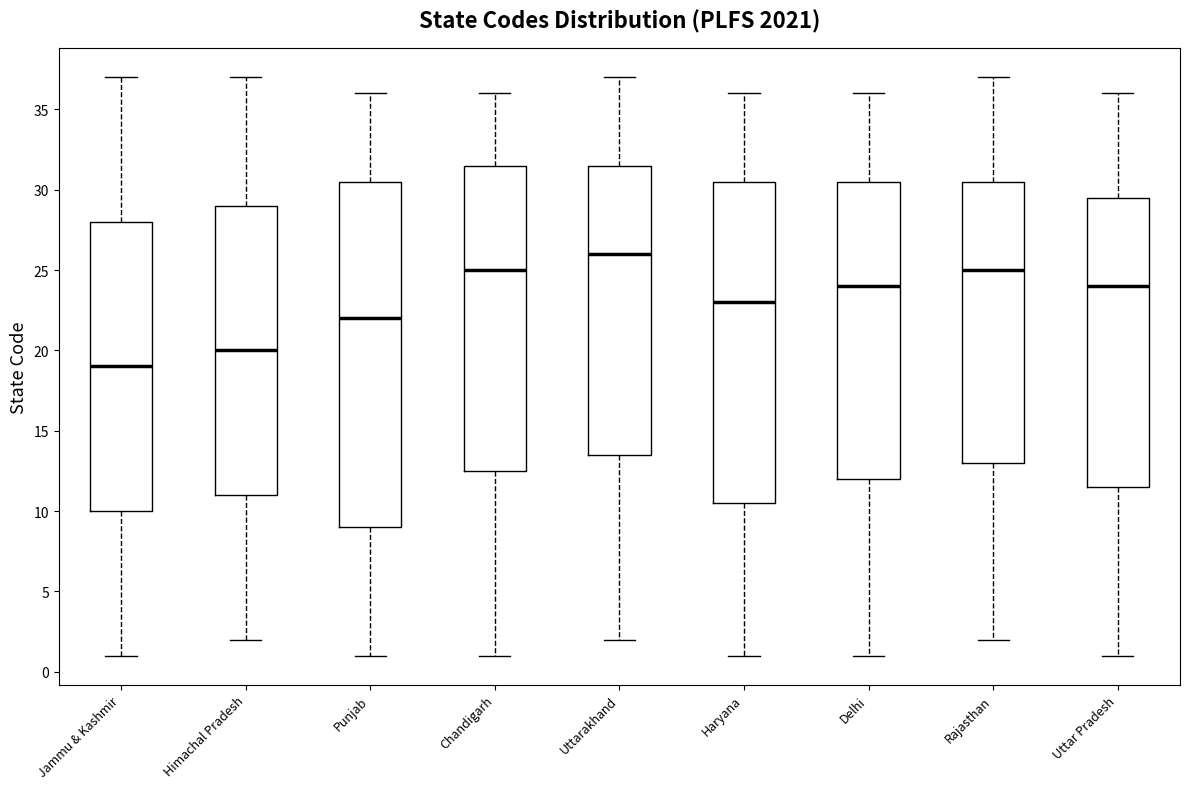

Reading left to right, transcribe this box plot: for each box, give where its median line is, the range the box spans, and where its two whiskers end, as read against the y-axis. The values are not printed on the chart, so give them approximately, as read against the axis.

Jammu & Kashmir: median 19.0, box 10.0 to 28.0, whiskers 1.0 to 37.0
Himachal Pradesh: median 20.0, box 11.0 to 29.0, whiskers 2.0 to 37.0
Punjab: median 22.0, box 9.0 to 30.5, whiskers 1.0 to 36.0
Chandigarh: median 25.0, box 12.5 to 31.5, whiskers 1.0 to 36.0
Uttarakhand: median 26.0, box 13.5 to 31.5, whiskers 2.0 to 37.0
Haryana: median 23.0, box 10.5 to 30.5, whiskers 1.0 to 36.0
Delhi: median 24.0, box 12.0 to 30.5, whiskers 1.0 to 36.0
Rajasthan: median 25.0, box 13.0 to 30.5, whiskers 2.0 to 37.0
Uttar Pradesh: median 24.0, box 11.5 to 29.5, whiskers 1.0 to 36.0